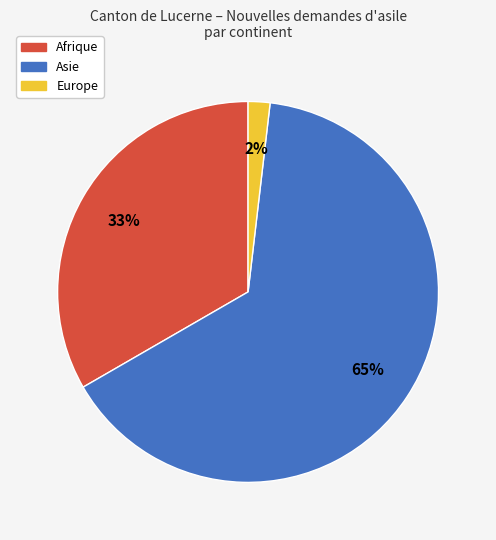

Is it true that Europe is 13% of the pie?

False